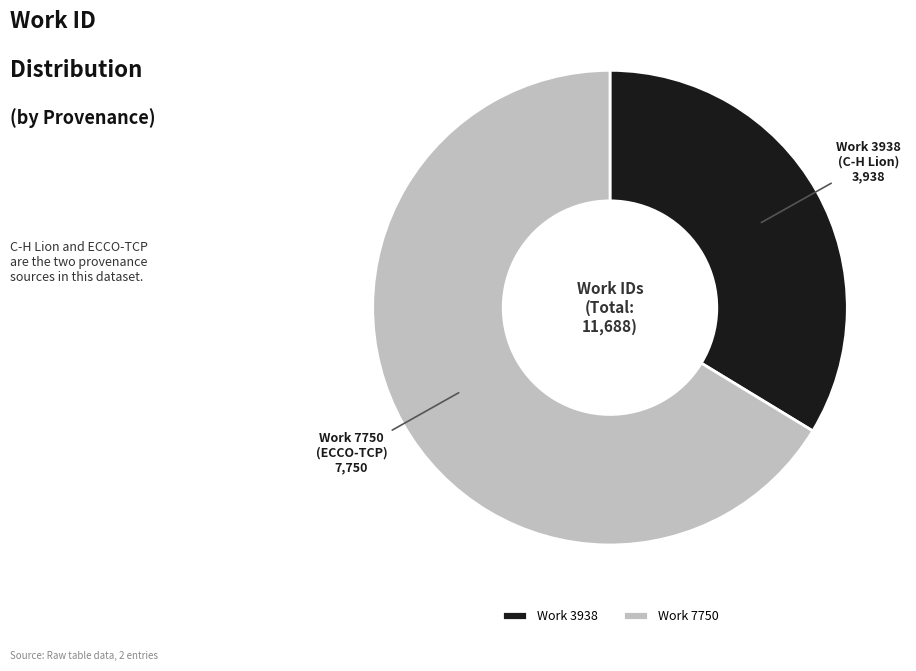

Is it true that Work 7750 is 79% of the pie?

False